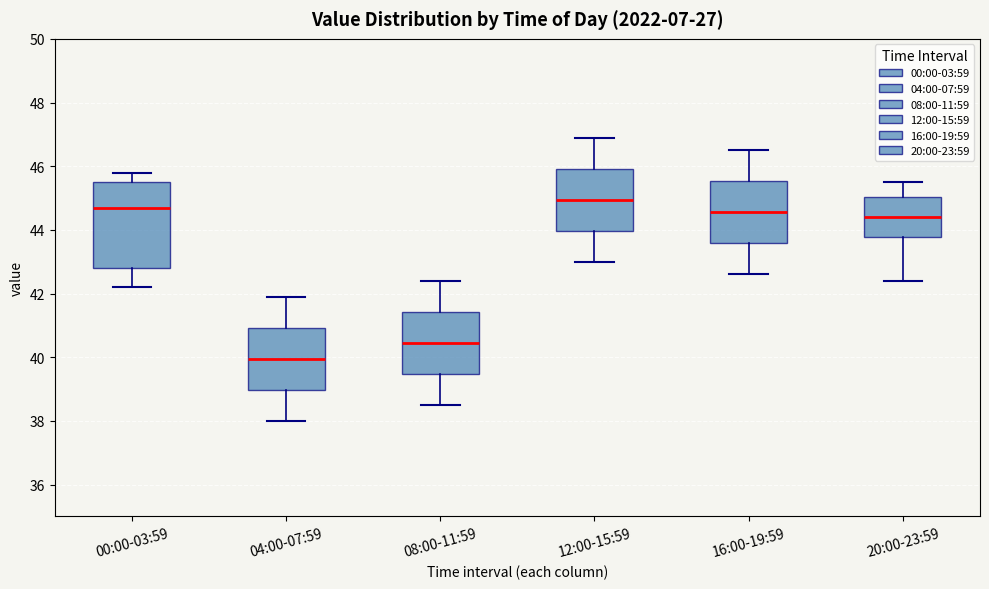

Reading left to right, transcribe this box plot: for each box, give where its median line is, the range the box spans, and where its two whiskers end, as read against the y-axis. The values are not printed on the chart, so give them approximately, as read against the axis.

00:00-03:59: median 44.8, box 42.8 to 45.6, whiskers 42.2 to 45.8
04:00-07:59: median 40.0, box 39.0 to 41.0, whiskers 38.0 to 42.0
08:00-11:59: median 40.4, box 39.4 to 41.4, whiskers 38.6 to 42.4
12:00-15:59: median 45.0, box 44.0 to 46.0, whiskers 43.0 to 47.0
16:00-19:59: median 44.6, box 43.6 to 45.6, whiskers 42.6 to 46.6
20:00-23:59: median 44.4, box 43.8 to 45.0, whiskers 42.4 to 45.6